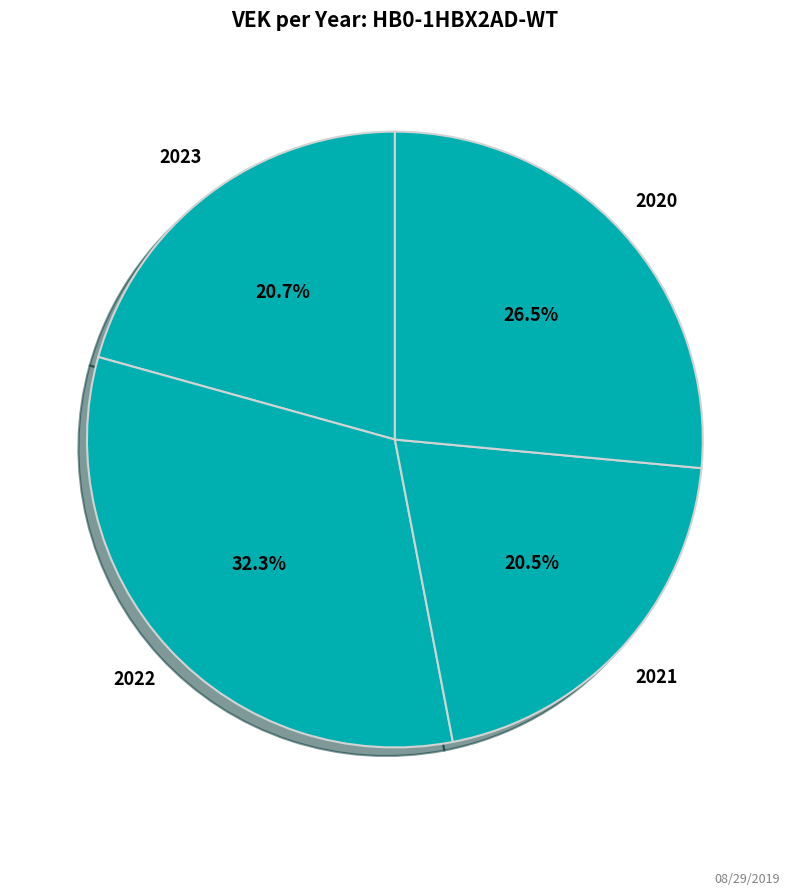

Which category has the biggest portion of the pie?

2022